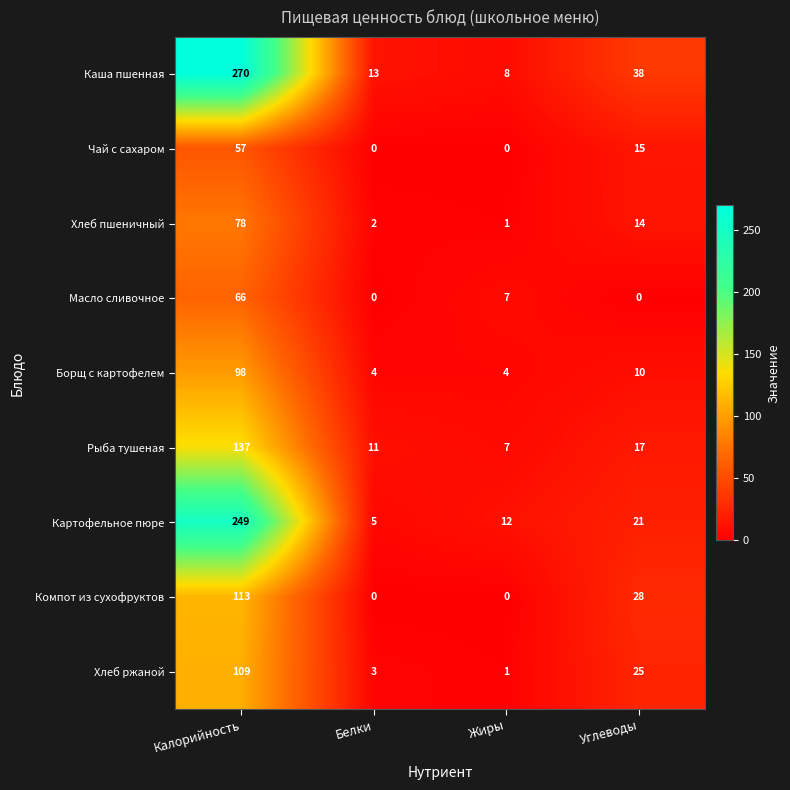

Which series has the largest range (max minus min)?

Каша пшенная